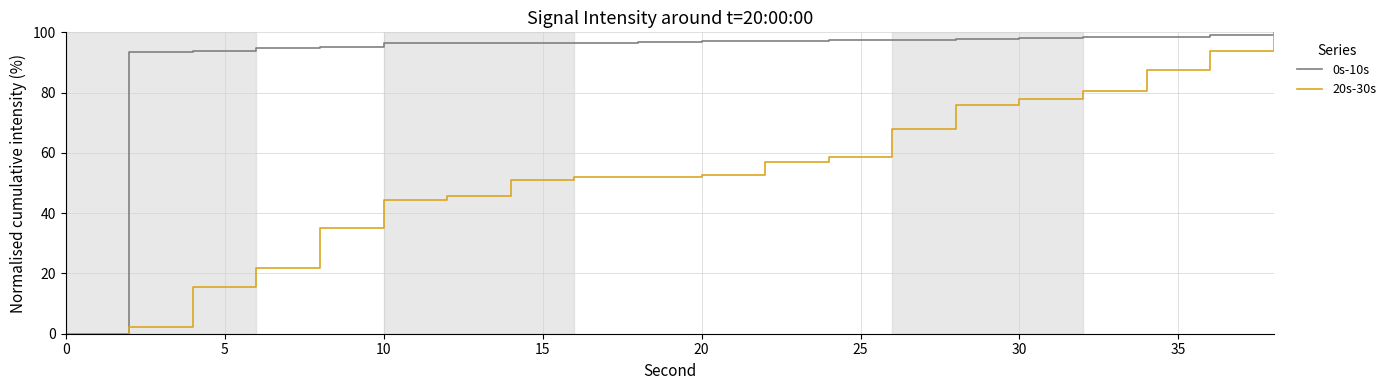

Which series has the largest total across all categories?

0s-10s